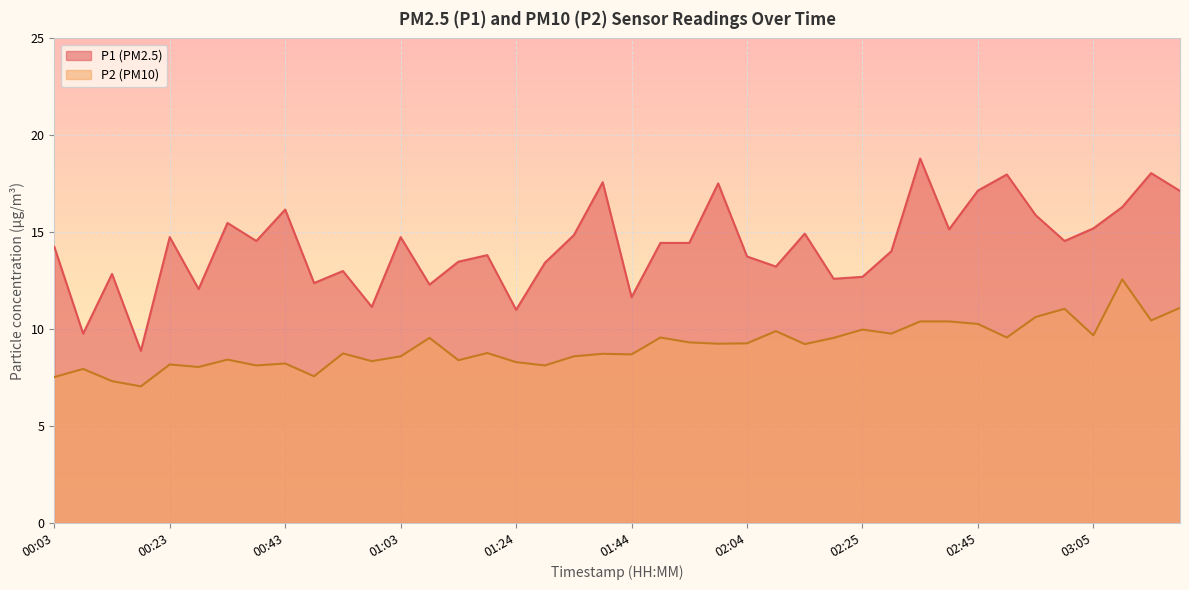

True or false: P2 line and P1 line cross at least once.

False